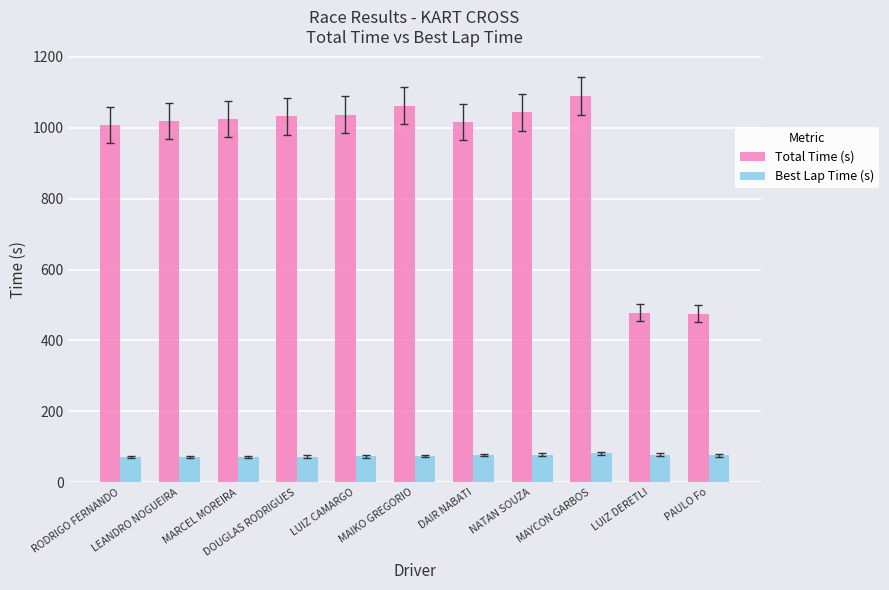

The Best Lap Time (s) series shows 76.9 at DAIR NABATI. True or false?

True